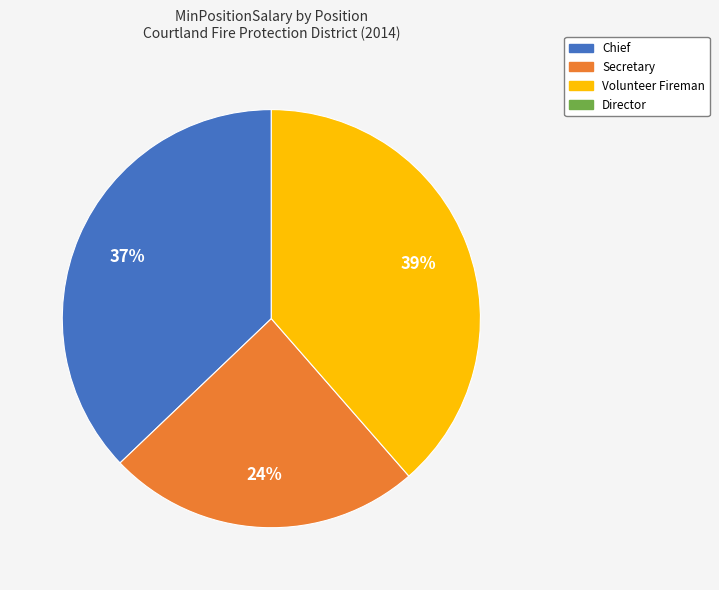

Is there a majority slice in this chart?

No